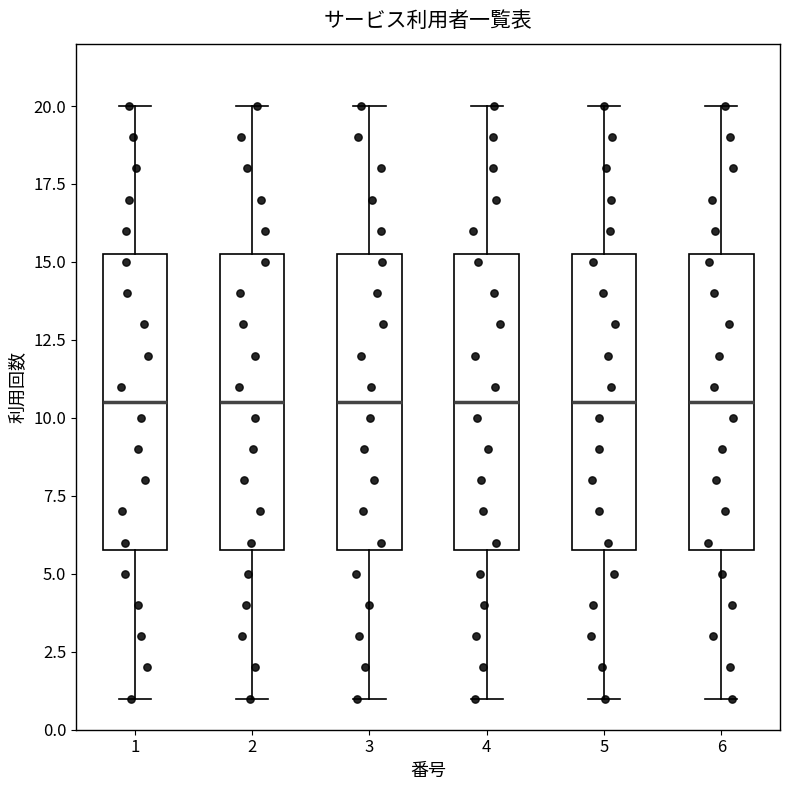

Reading left to right, read every box against the y-axis: the position of its median line, the range the box covers, and the ends of its whiskers. The values are not printed on the chart, so give them approximately, as read against the axis.

1: median 10.5, box 6.0 to 15.5, whiskers 1.0 to 20.0
2: median 10.5, box 6.0 to 15.5, whiskers 1.0 to 20.0
3: median 10.5, box 6.0 to 15.5, whiskers 1.0 to 20.0
4: median 10.5, box 6.0 to 15.5, whiskers 1.0 to 20.0
5: median 10.5, box 6.0 to 15.5, whiskers 1.0 to 20.0
6: median 10.5, box 6.0 to 15.5, whiskers 1.0 to 20.0